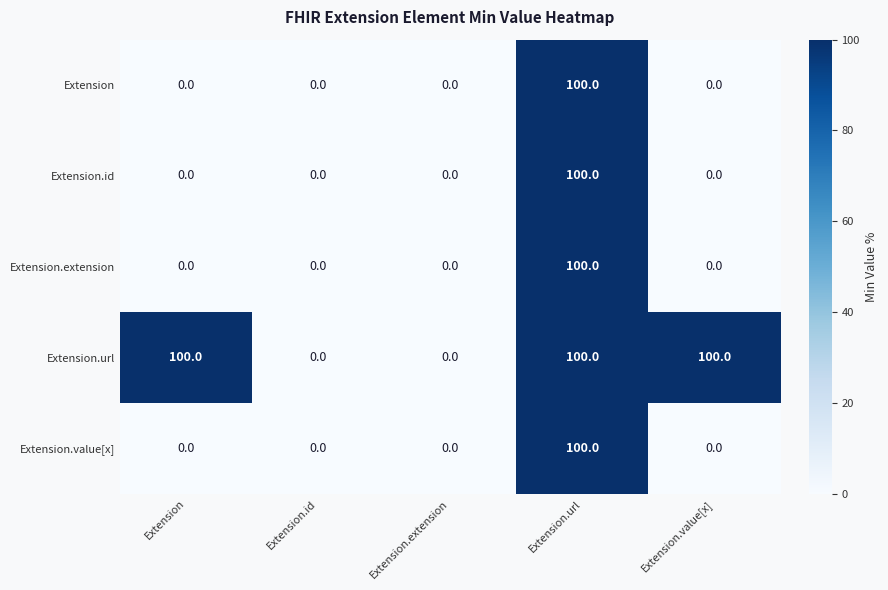

How many values in Extension.value[x] are above zero?

1